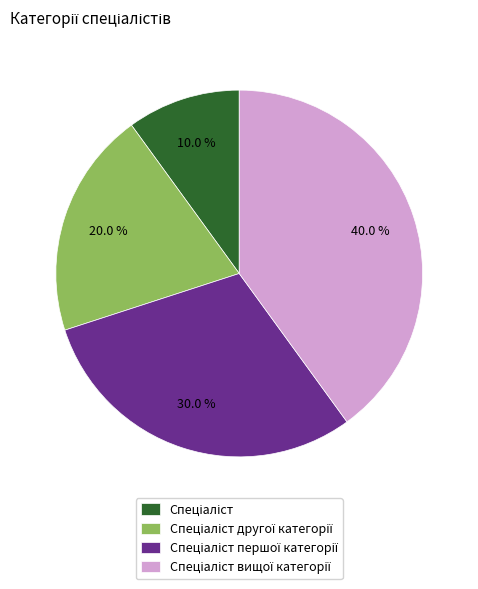

Is there any slice that represents more than half of the pie?

No